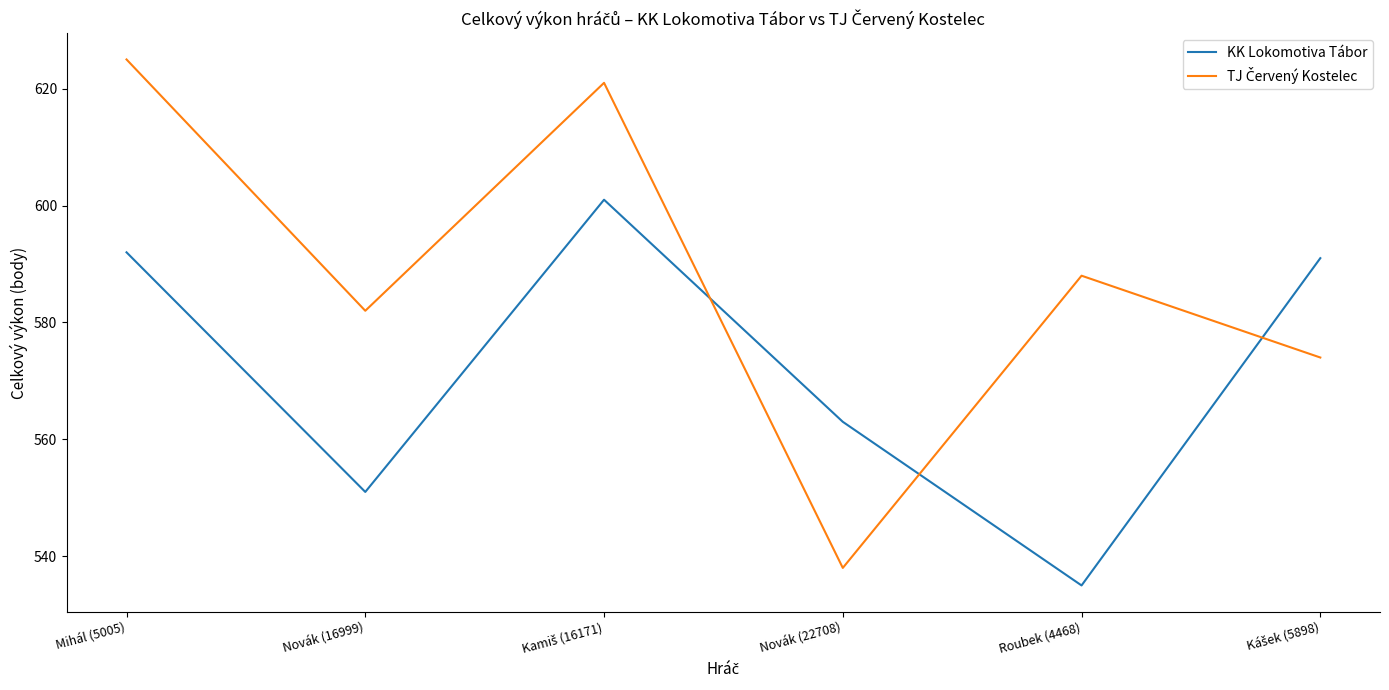

How many interior local valleys does the KK Lokomotiva Tábor series have?

2